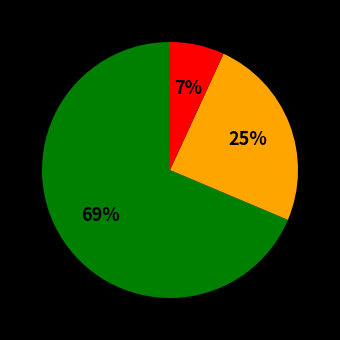

Does any single category account for the majority?

Yes